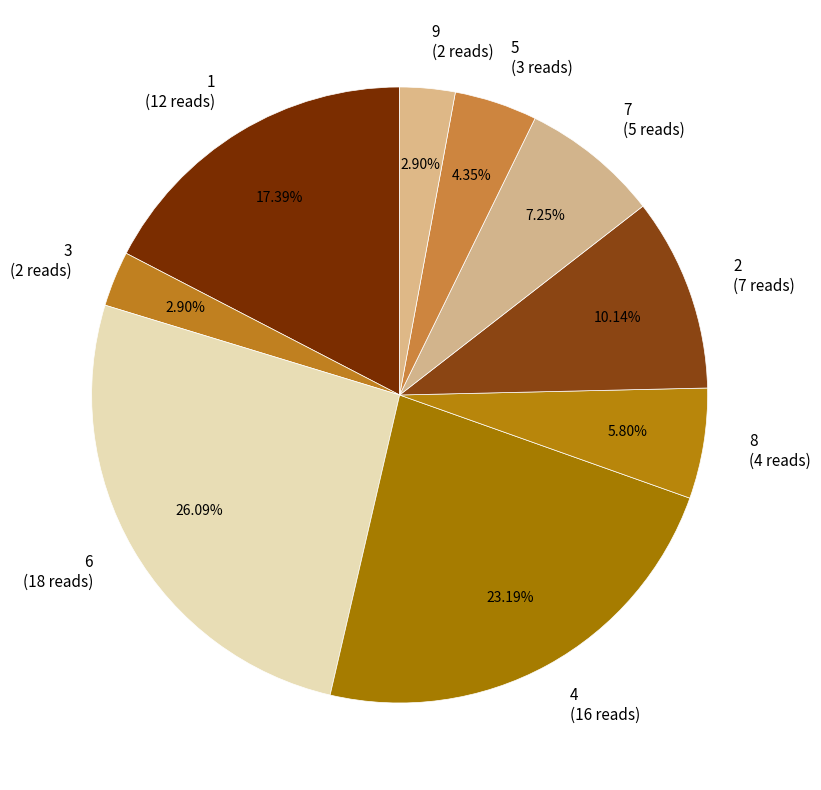

How many slices are in this pie chart?

9